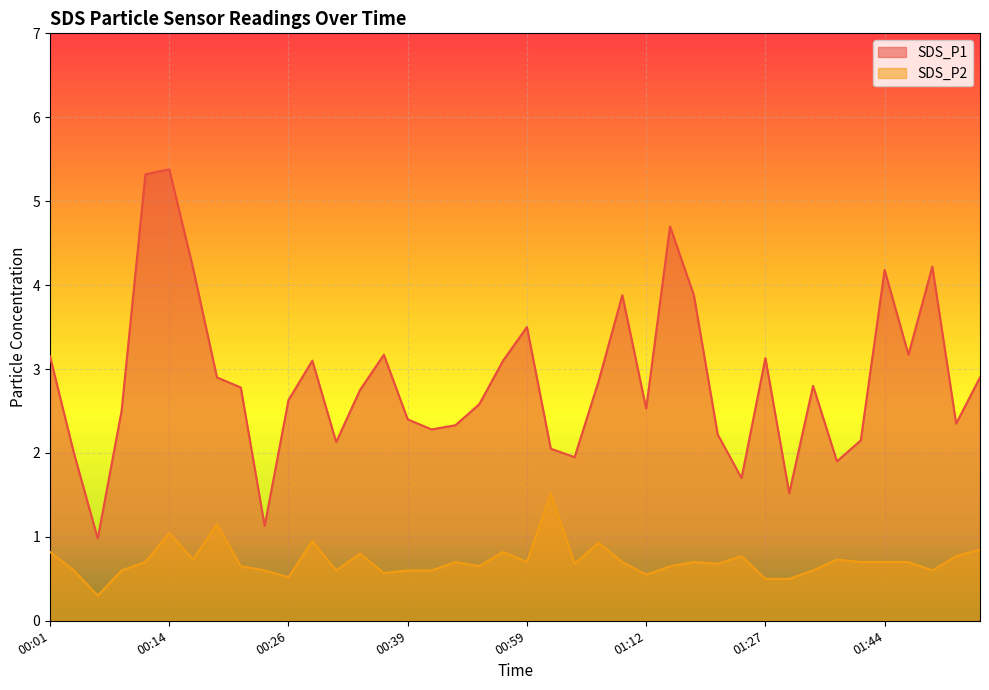

What is the label of the 12th point from the right?

01:19